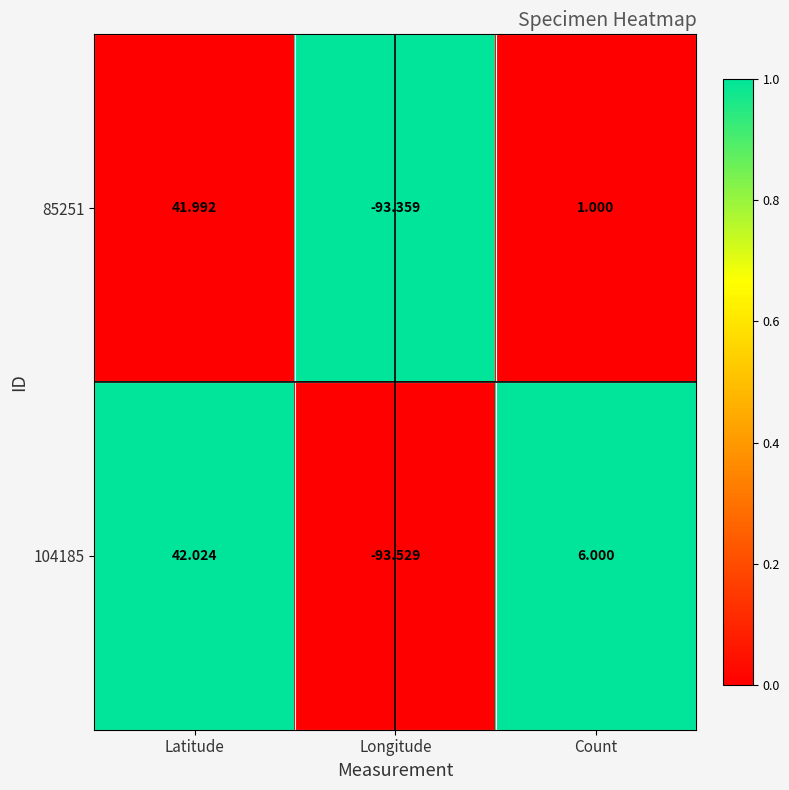

At which category is the sum across all series the highest?

Latitude